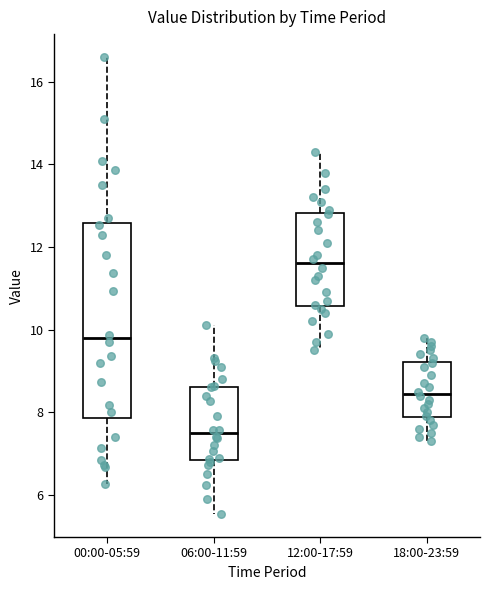

Reading left to right, read every box against the y-axis: the position of its median line, the range the box covers, and the ends of its whiskers. The values are not printed on the chart, so give them approximately, as read against the axis.

00:00-05:59: median 9.8, box 7.8 to 12.6, whiskers 6.2 to 16.6
06:00-11:59: median 7.4, box 6.8 to 8.6, whiskers 5.6 to 10.2
12:00-17:59: median 11.6, box 10.6 to 12.8, whiskers 9.6 to 14.4
18:00-23:59: median 8.4, box 7.8 to 9.2, whiskers 7.4 to 9.8